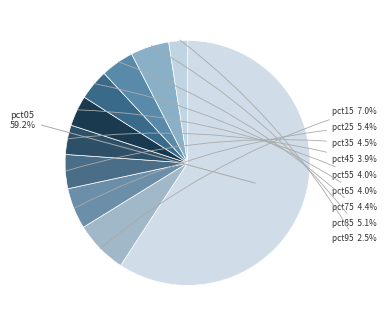

Which category has the smallest portion of the pie?

pct95